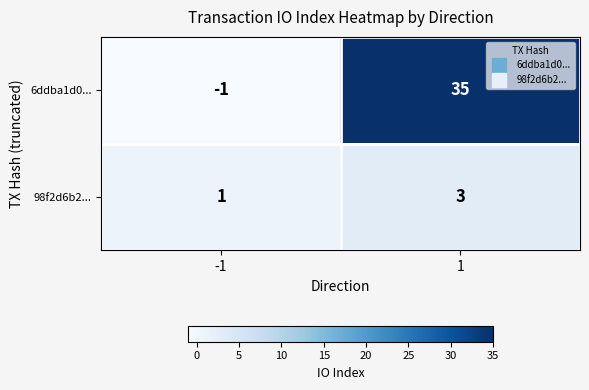

Reading left to right, extract all data points from this chart.

6ddba1d0...: -1=-1	1=35
98f2d6b2...: -1=1	1=3